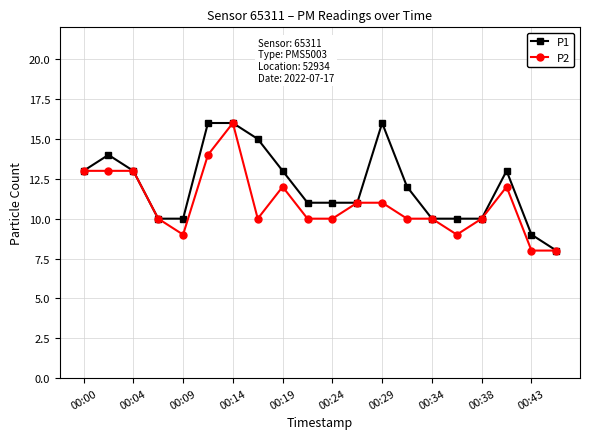

What is the smallest value displayed?

8